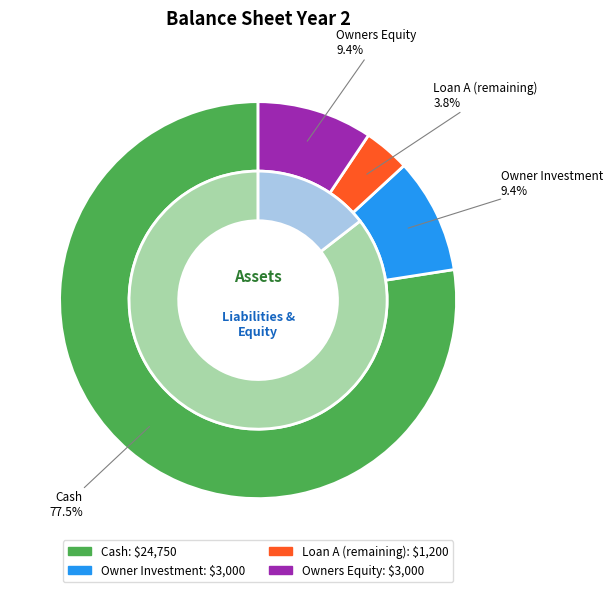

Is the sum of Owner Investment and Loan A (remaining) greater than half?

No